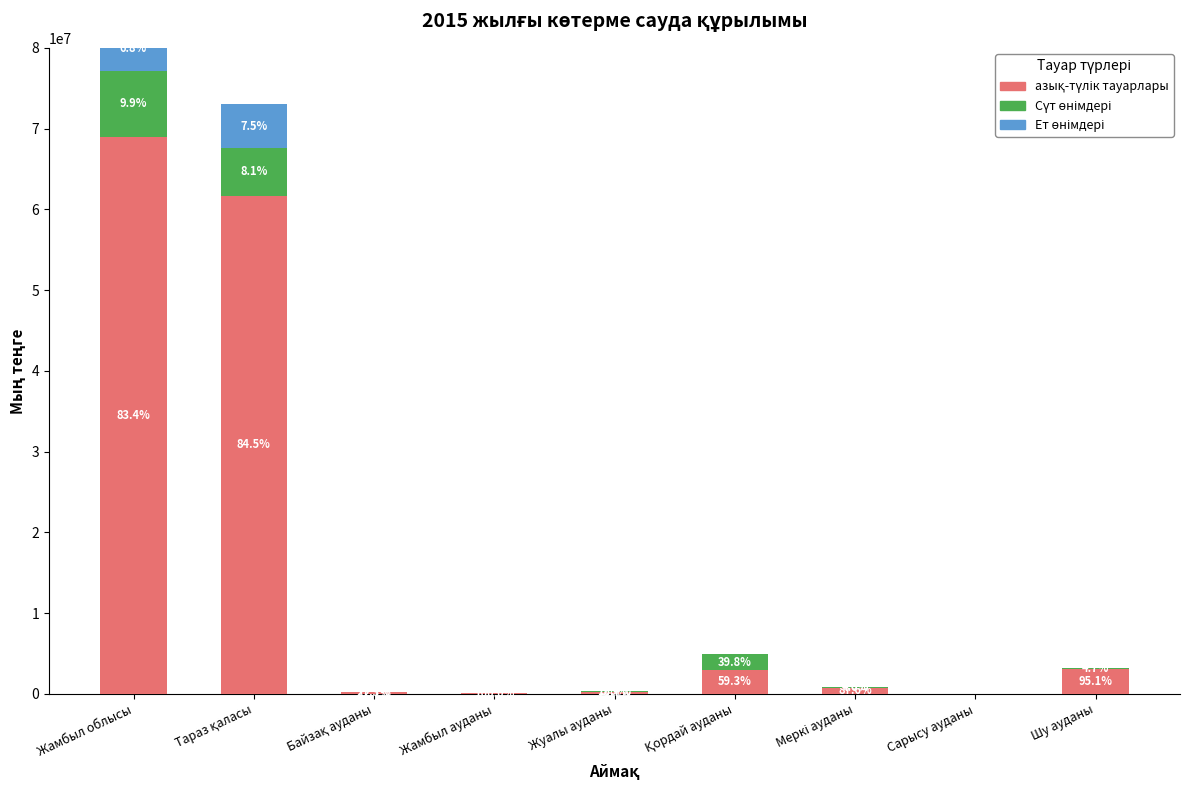

What position from the left is Шу ауданы?

9